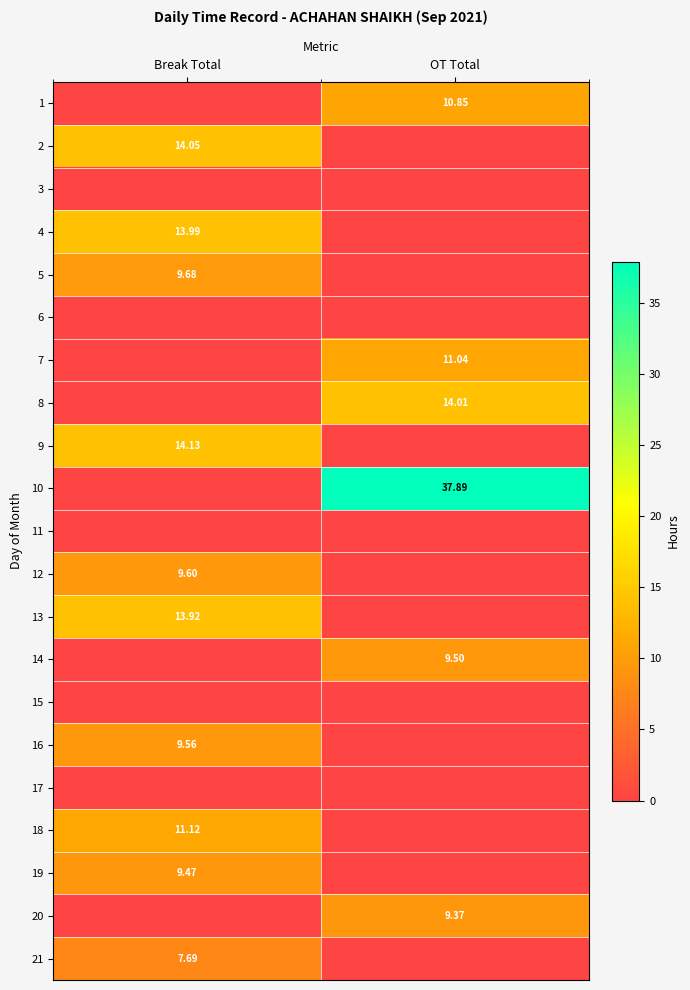

Is the value of 9 at Break Total greater than the value of 1 at OT Total?

Yes